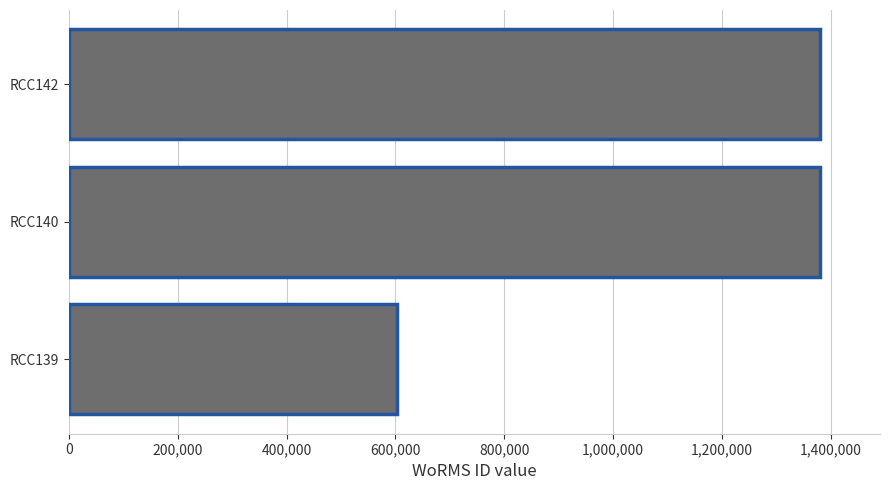

Reading bottom to top, extract all data points from this chart.

603429	1380402	1380402